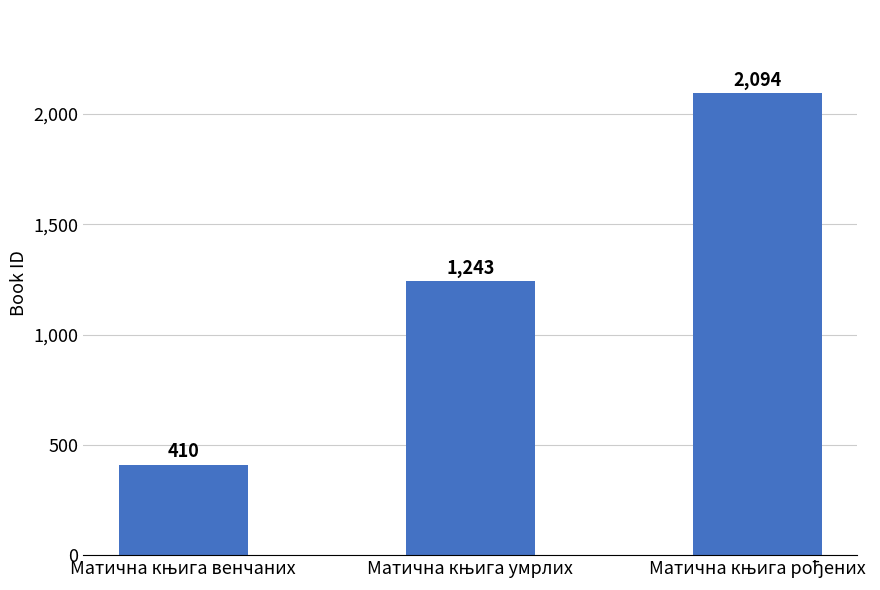

What is the value of the 2nd bar from the left?

1243